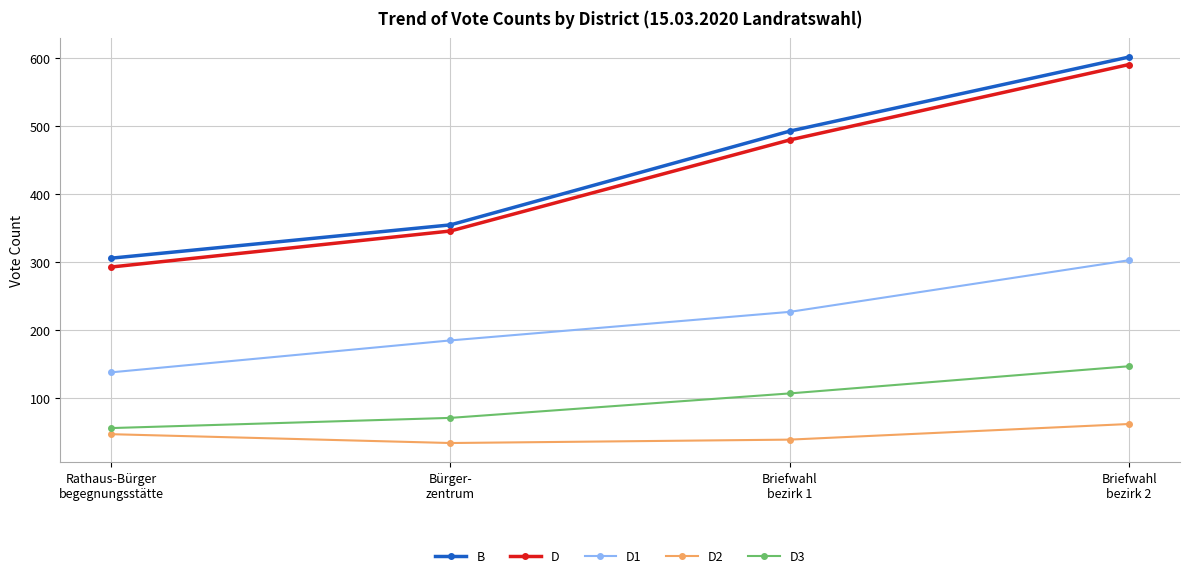

What are all the series names shown in the legend?

B, D, D1, D2, D3